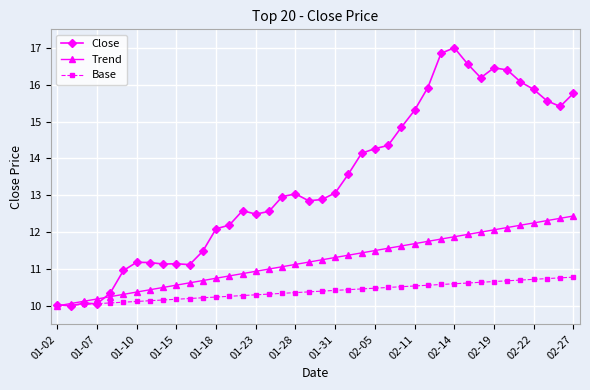

After their last crossing, which series has the higher values: Close or Base?

Close